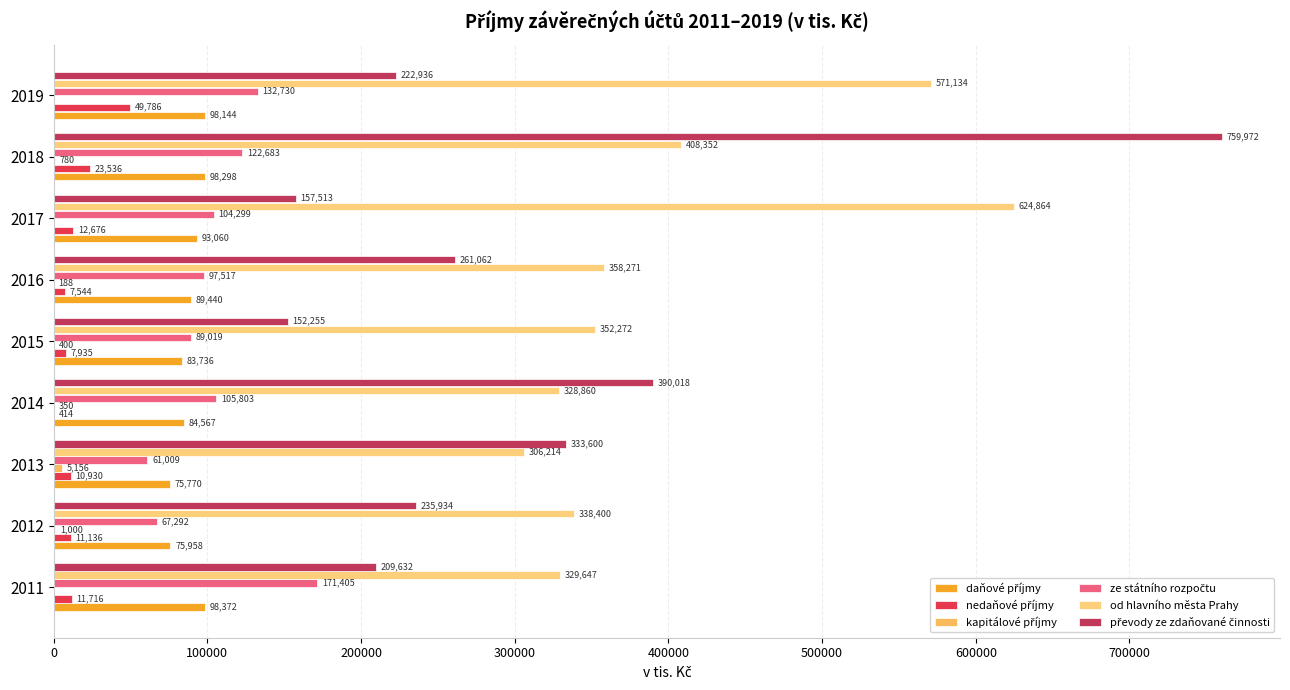

What is the maximum value for daňové příjmy?

98372.0